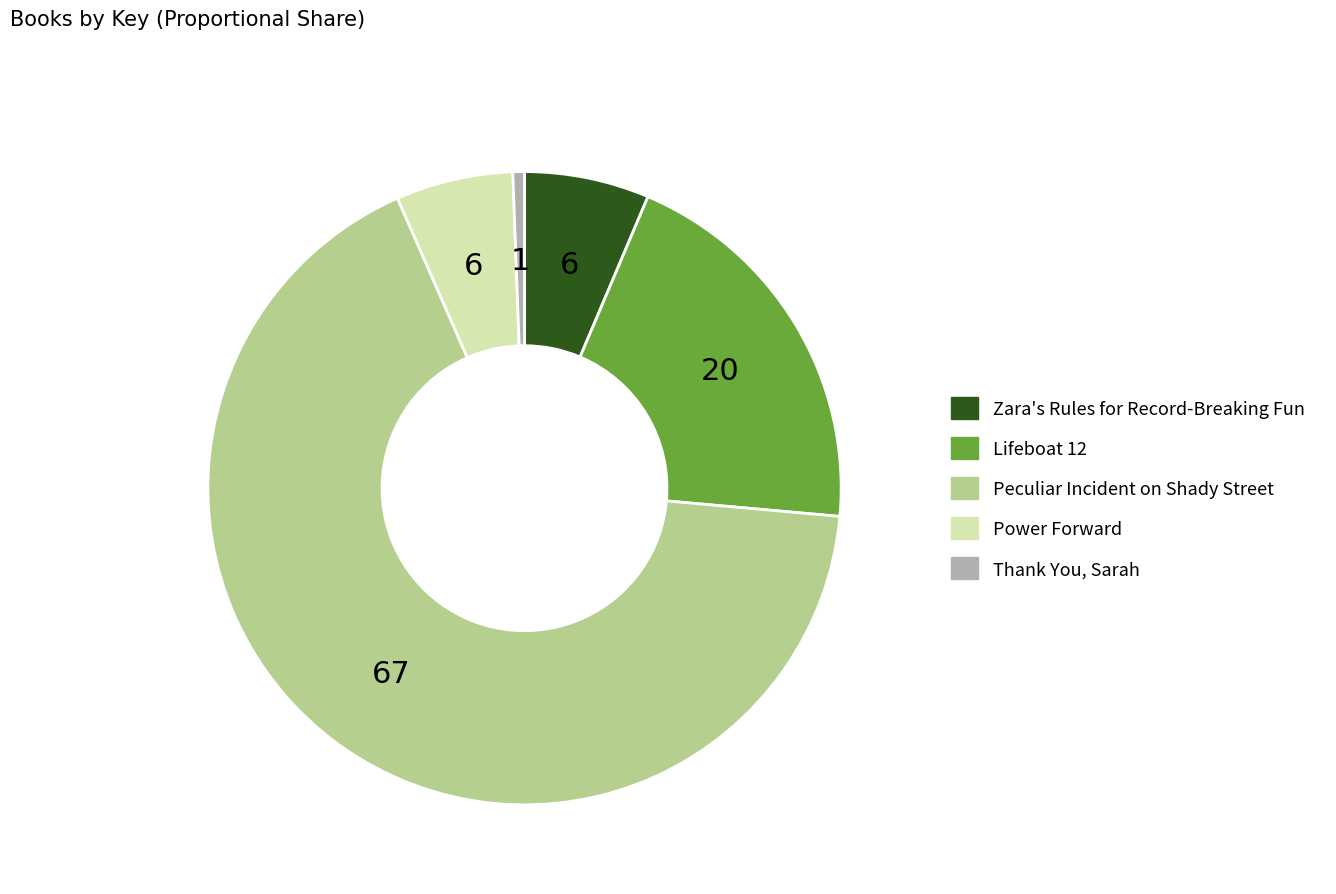

Do Zara's Rules for Record-Breaking Fun and Peculiar Incident on Shady Street together represent more than half of the pie?

Yes